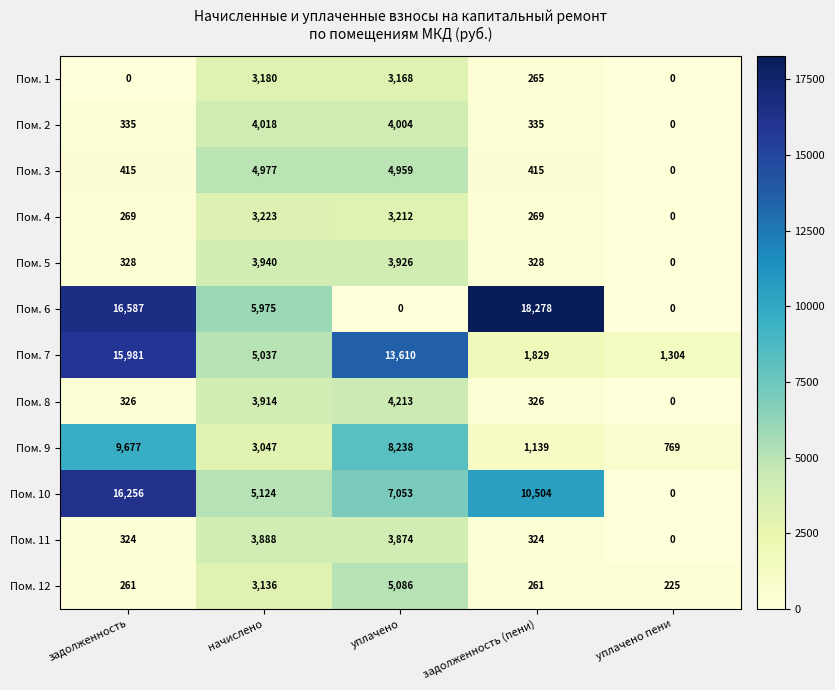

What is the maximum value shown in the chart?

18278